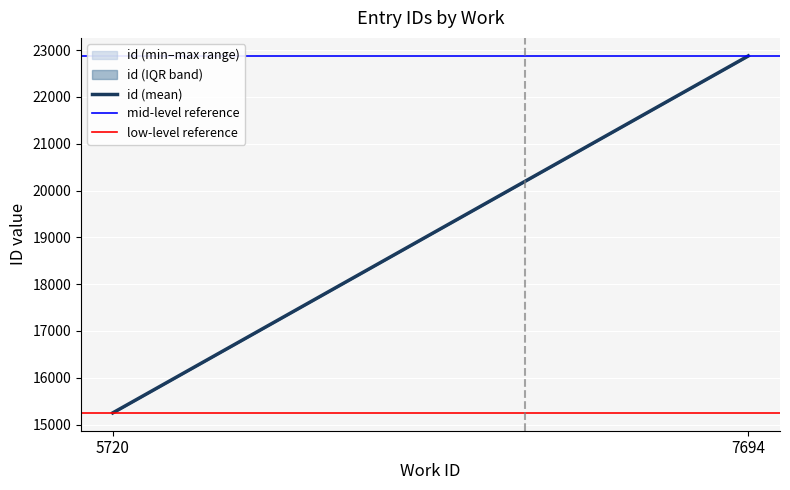

Is it true that id (mean) equals 15250.0 at 5720?

True